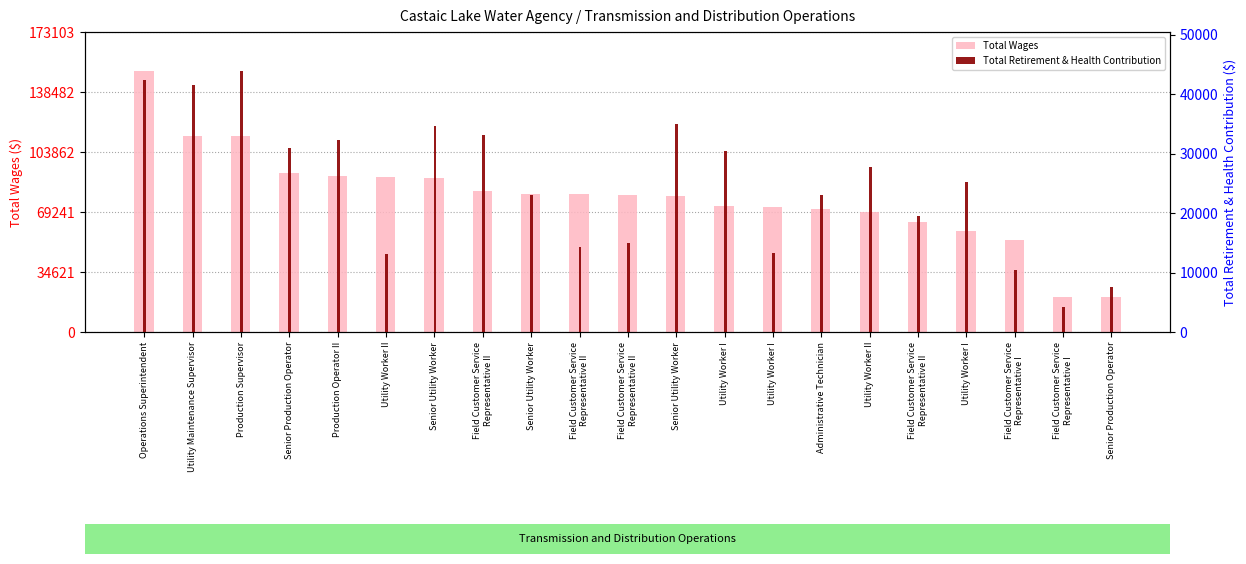

How many bars are there in each group?

2